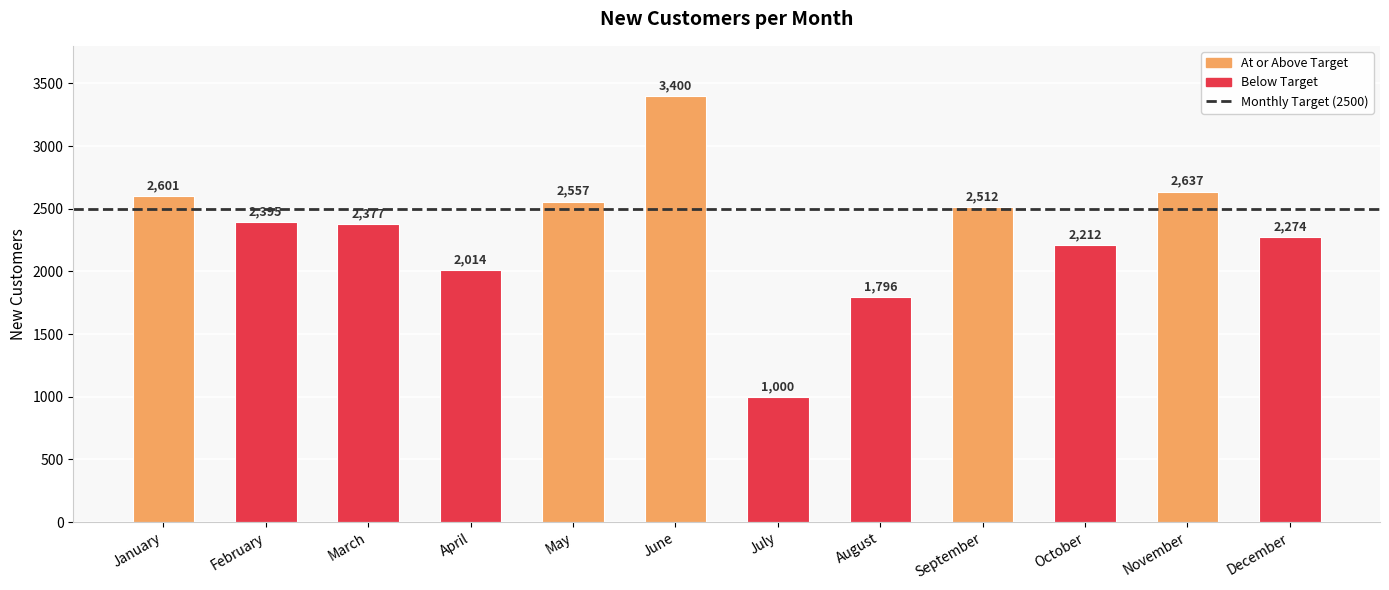

Between January and October, which is larger?

January